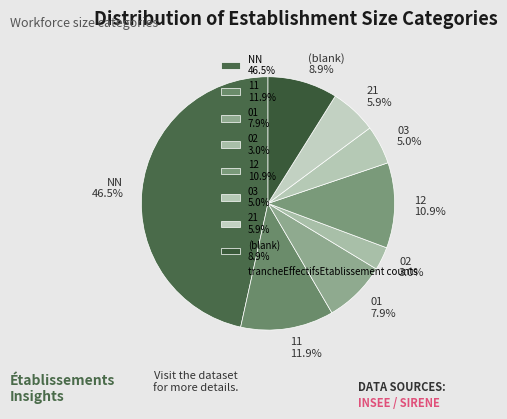

Which slice is the smallest?

02 3.0%